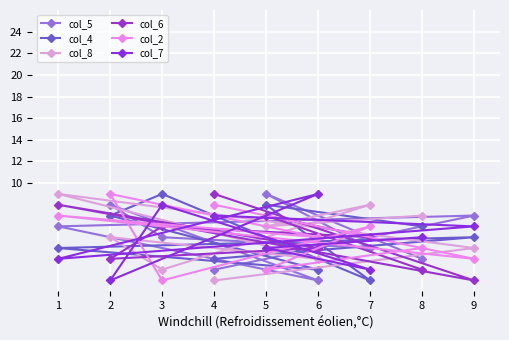

At how many categories does at least one series exceed 5?

9